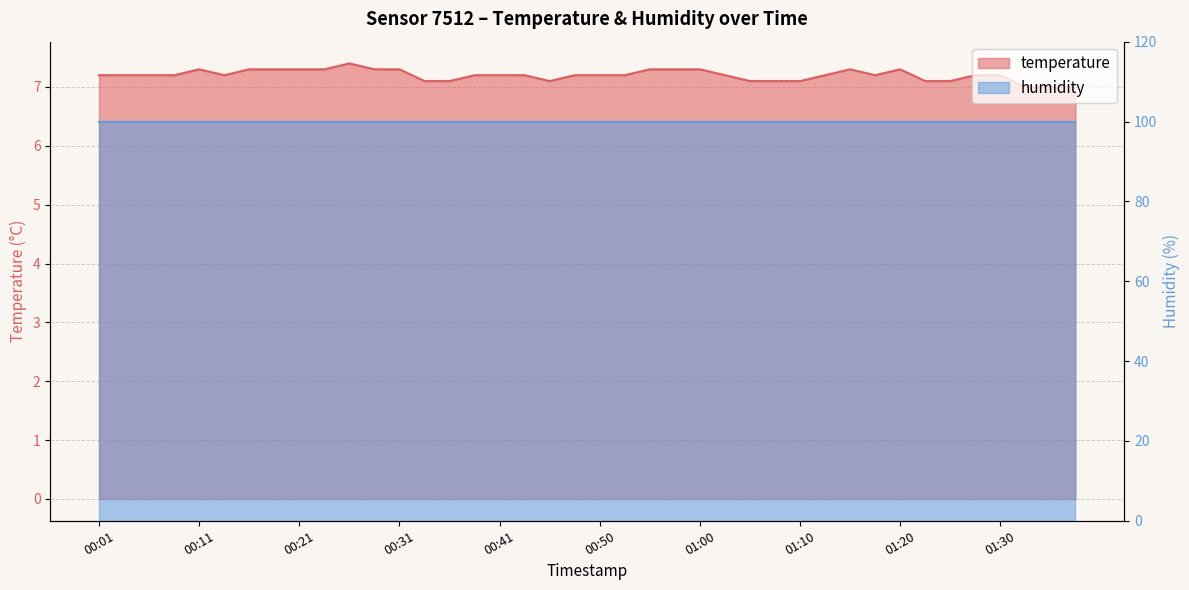

Reading left to right, list all the values displayed in this chart.

00:01=7.2	00:04=7.2	00:06=7.2	00:09=7.2	00:11=7.3	00:14=7.2	00:16=7.3	00:19=7.3	00:21=7.3	00:23=7.3	00:26=7.4	00:28=7.3	00:31=7.3	00:33=7.1	00:36=7.1	00:38=7.2	00:41=7.2	00:43=7.2	00:45=7.1	00:48=7.2	00:50=7.2	00:53=7.2	00:55=7.3	00:58=7.3	01:00=7.3	01:03=7.2	01:05=7.1	01:08=7.1	01:10=7.1	01:12=7.2	01:15=7.3	01:17=7.2	01:20=7.3	01:22=7.1	01:25=7.1	01:27=7.2	01:30=7.2	01:32=7.0	01:35=7.0	01:37=7.0